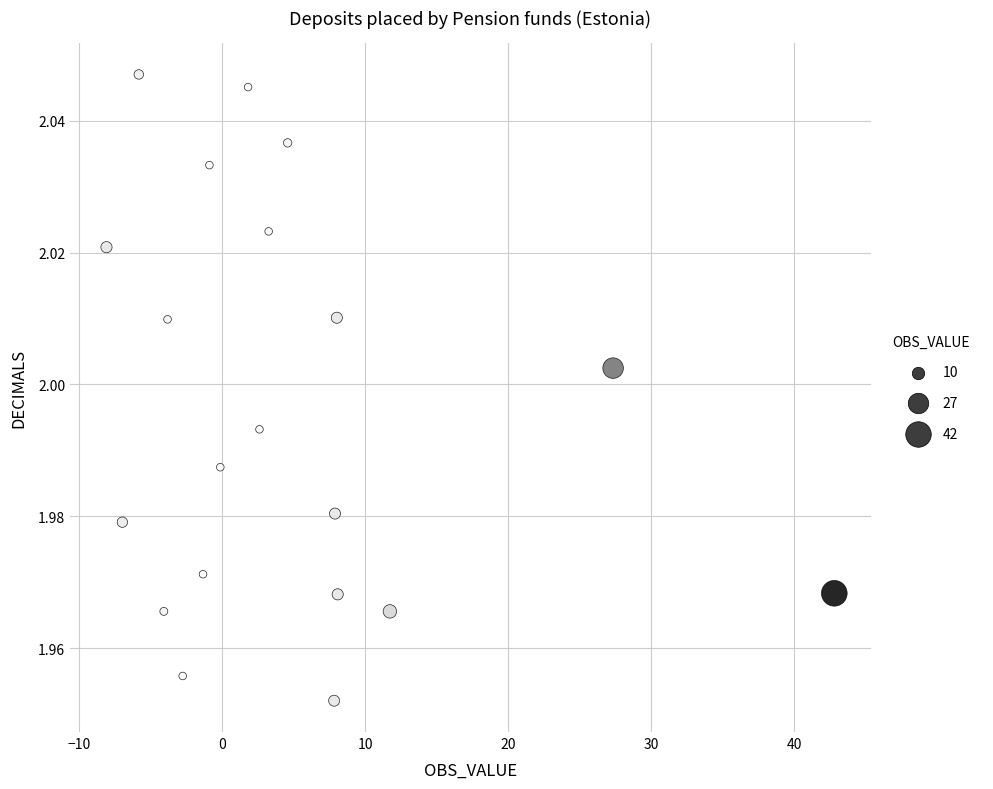

What is the range of X values (max minus min)?

50.9